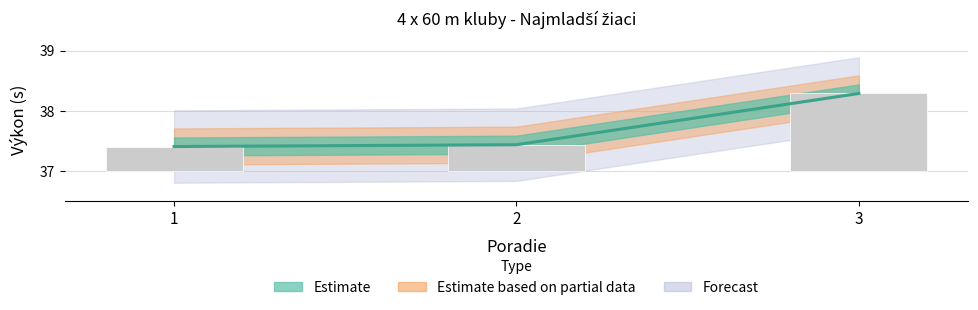

What is the average value?

37.7